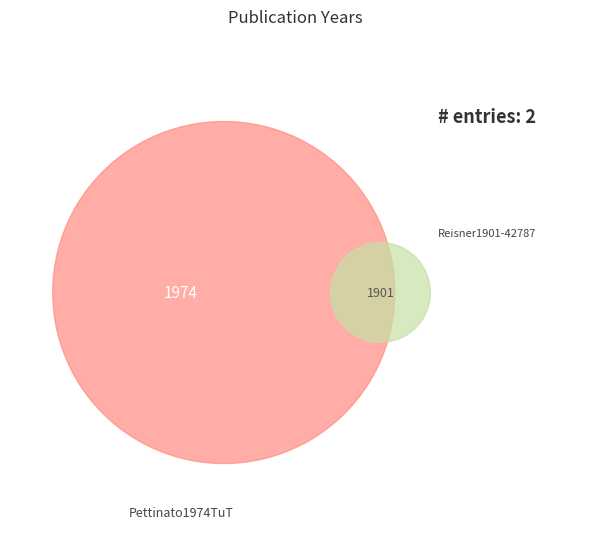

Which slice is the smallest?

Reisner1901-42787